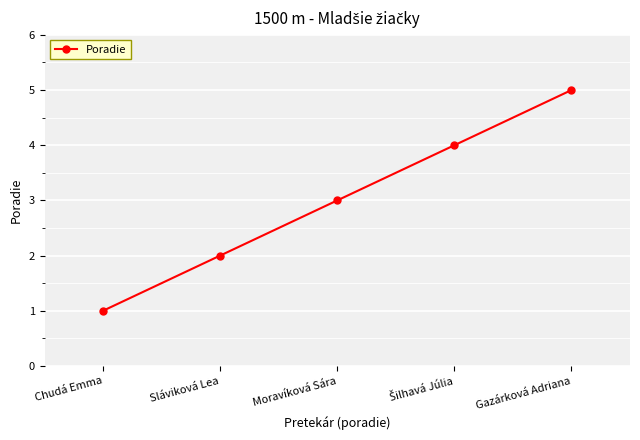

Which category has the lowest value across all series?

Chudá Emma